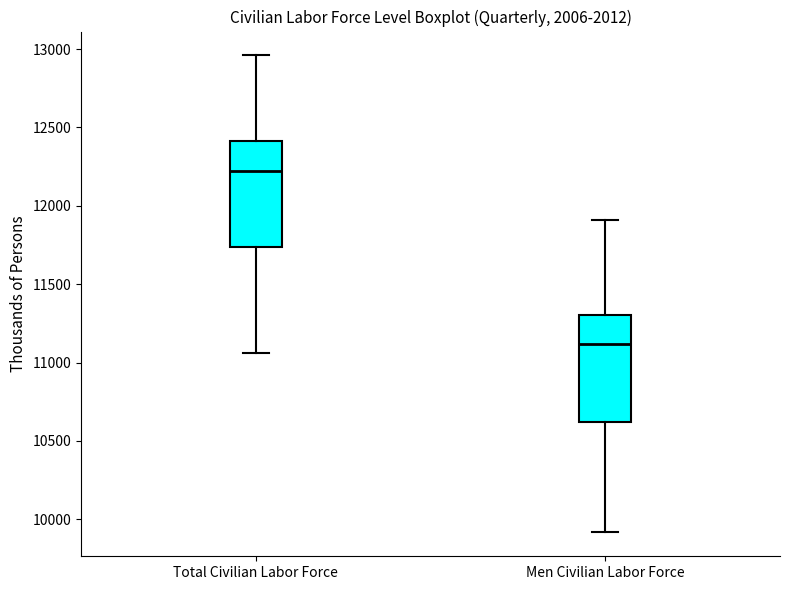

Reading left to right, read every box against the y-axis: the position of its median line, the range the box covers, and the ends of its whiskers. The values are not printed on the chart, so give them approximately, as read against the axis.

Total Civilian Labor Force: median 12250, box 11750 to 12400, whiskers 11050 to 12950
Men Civilian Labor Force: median 11100, box 10600 to 11300, whiskers 9900 to 11900